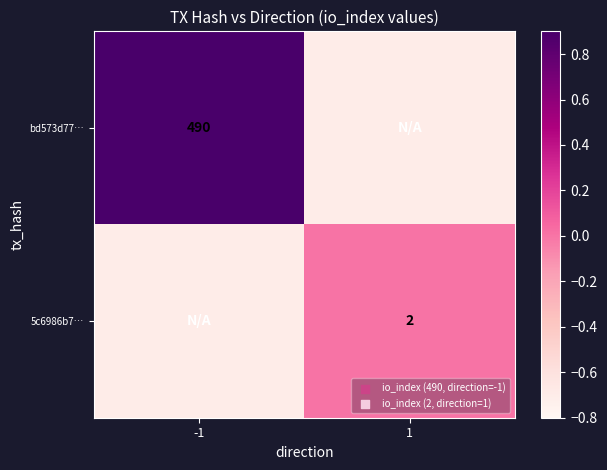

Is it true that 5c6986b7… equals 0.5 at 1?

False